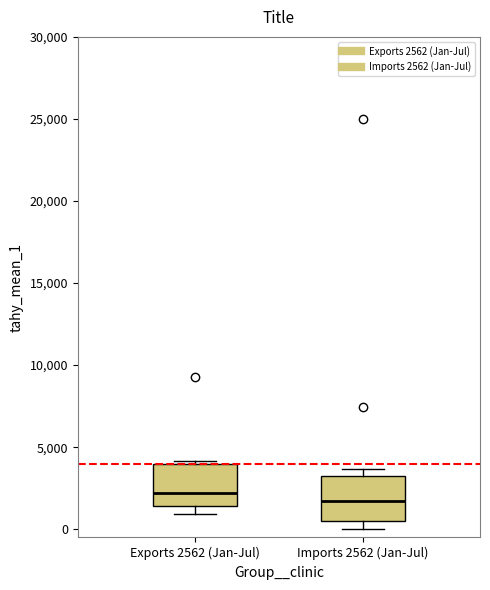

Reading left to right, transcribe this box plot: for each box, give where its median line is, the range the box spans, and where its two whiskers end, as read against the y-axis. The values are not printed on the chart, so give them approximately, as read against the axis.

Exports 2562 (Jan-Jul): median 2000, box 1500 to 4000, whiskers 1000 to 4000 (just above the box's upper edge)
Imports 2562 (Jan-Jul): median 1500, box 500 to 3500, whiskers 0 to 3500 (just above the box's upper edge)